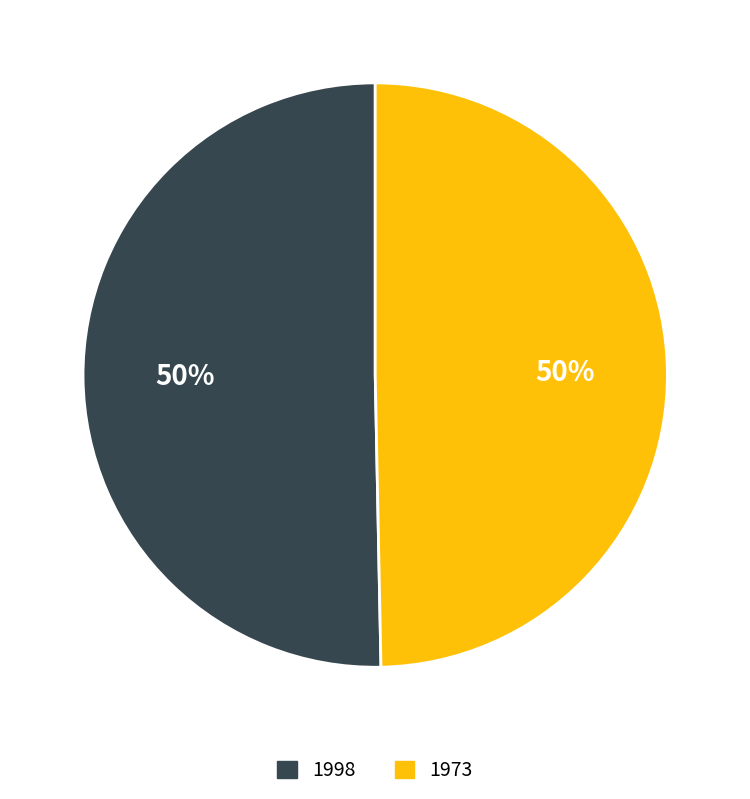

To the nearest percent, what is the average slice percentage?

50%